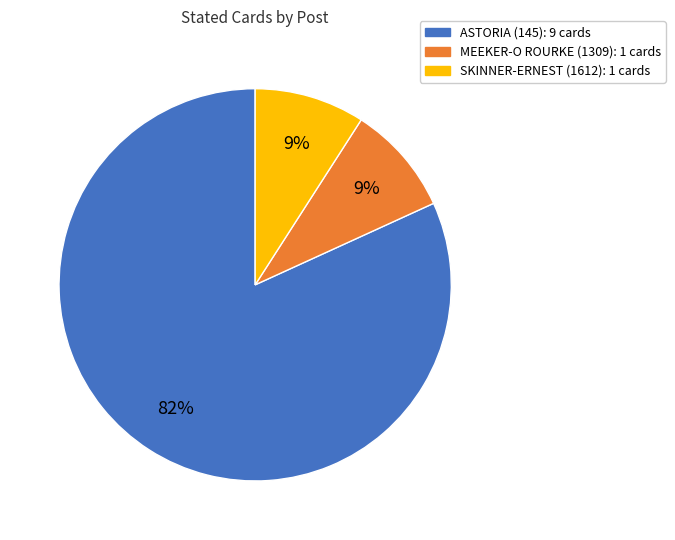

Approximately how many times larger is the value at MEEKER-O ROURKE (1309) compared to ASTORIA (145)?

0.1